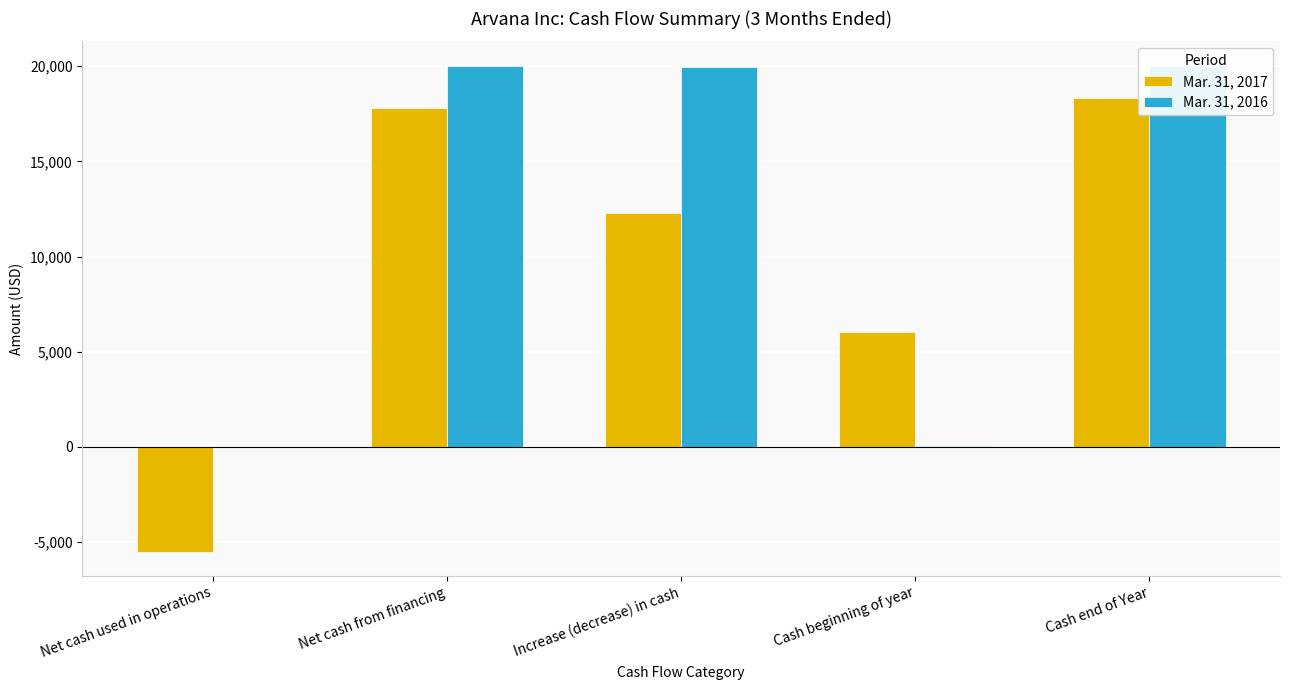

Which has a higher value, Net cash from financing or Increase (decrease) in cash?

Net cash from financing